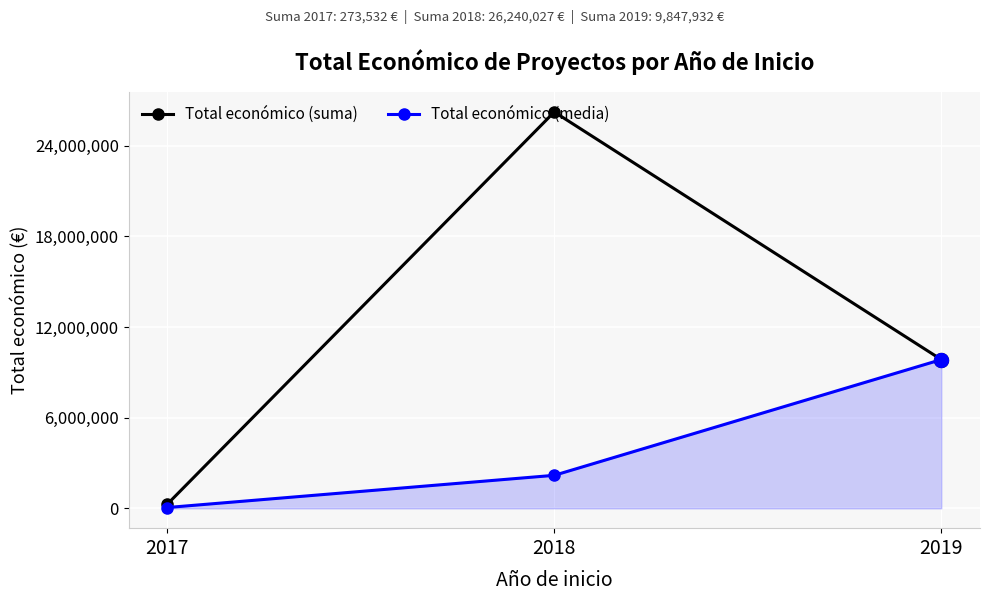

What are all the series names shown in the legend?

Total económico (suma), Total económico (media)